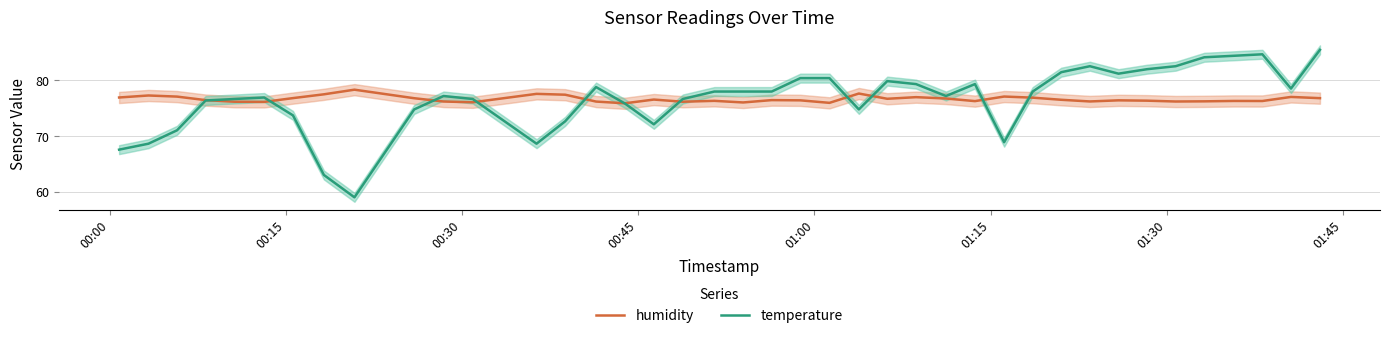

Is it true that temperature equals 118.7 at 22?

False